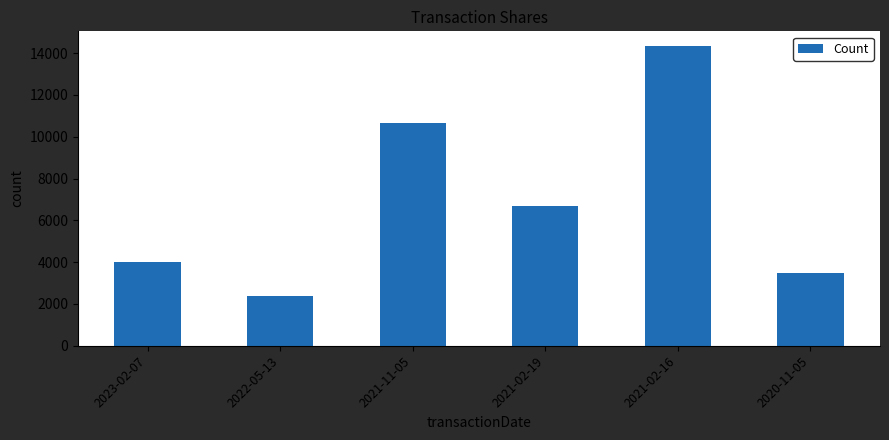

What is the label of the 5th bar from the right?

2022-05-13